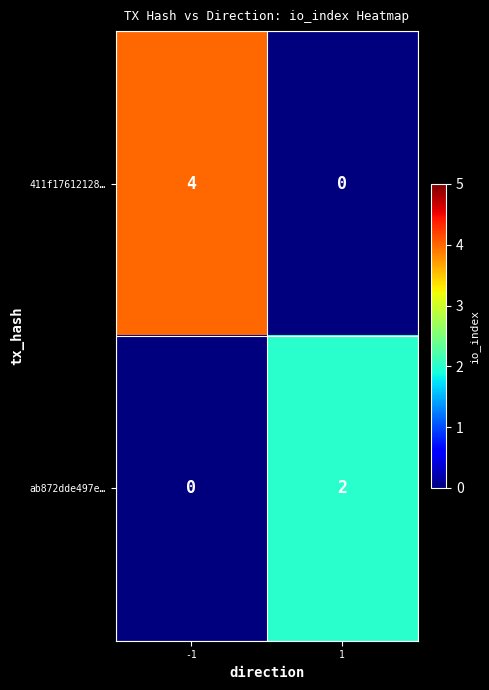

Is it true that 411f17612128… equals -1 at 1?

False